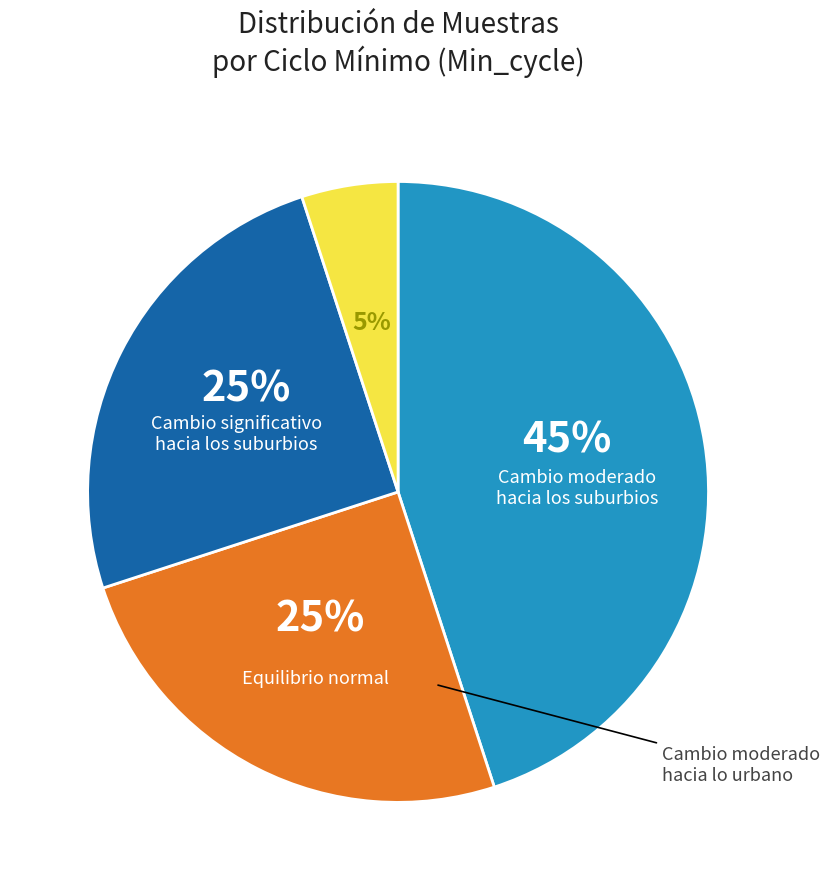

To the nearest percent, what is the difference between the largest and smallest slice percentages?

40%